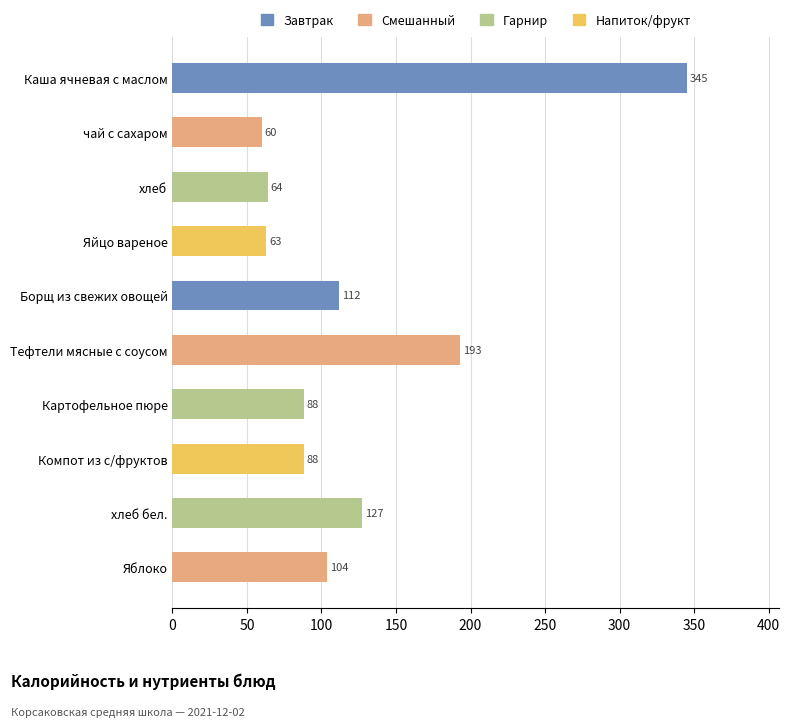

At which category does the chart reach its peak across all series?

Каша ячневая с маслом